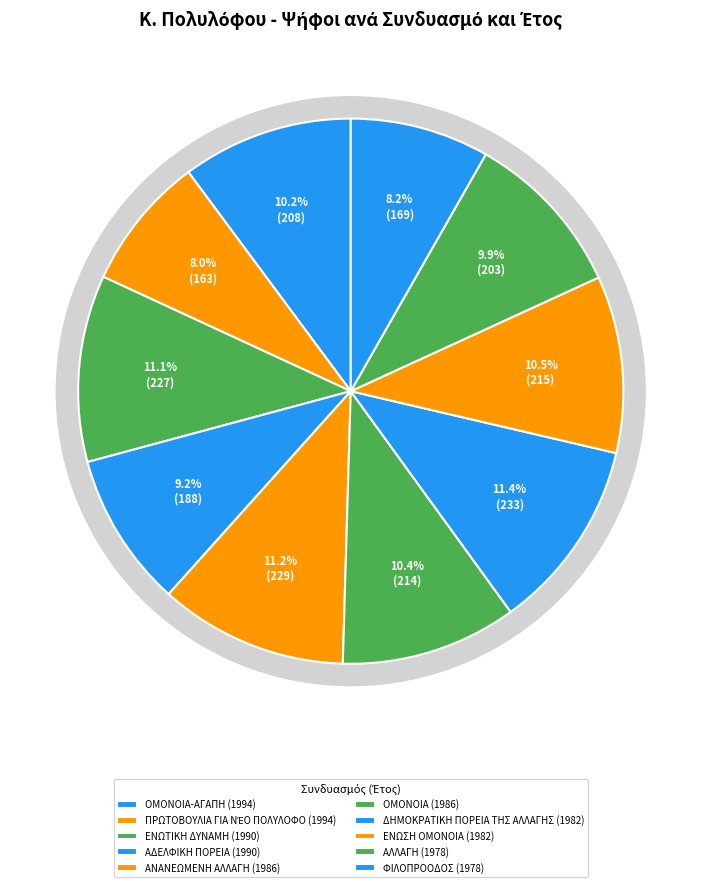

What percentage do ΦΙΛΟΠΡΟΟΔΟΣ (1978) and ΑΝΑΝΕΩΜΕΝΗ ΑΛΛΑΓΗ (1986) together represent?

19.4%